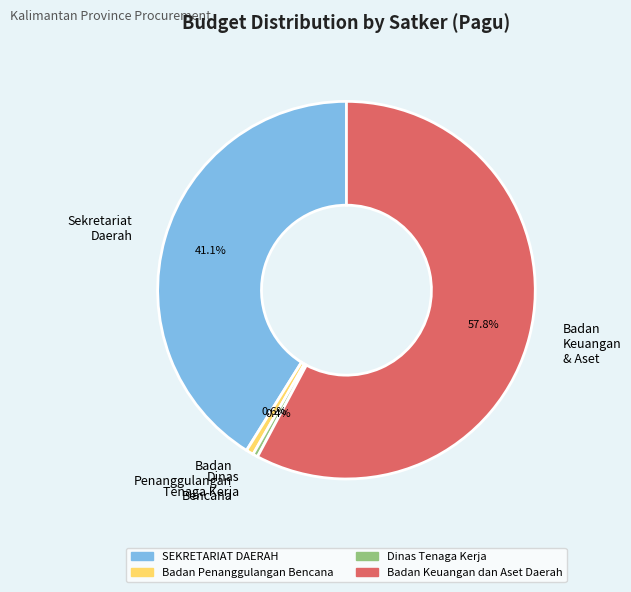

Between Dinas Tenaga Kerja and Badan Keuangan dan Aset Daerah, which is larger?

Badan Keuangan dan Aset Daerah